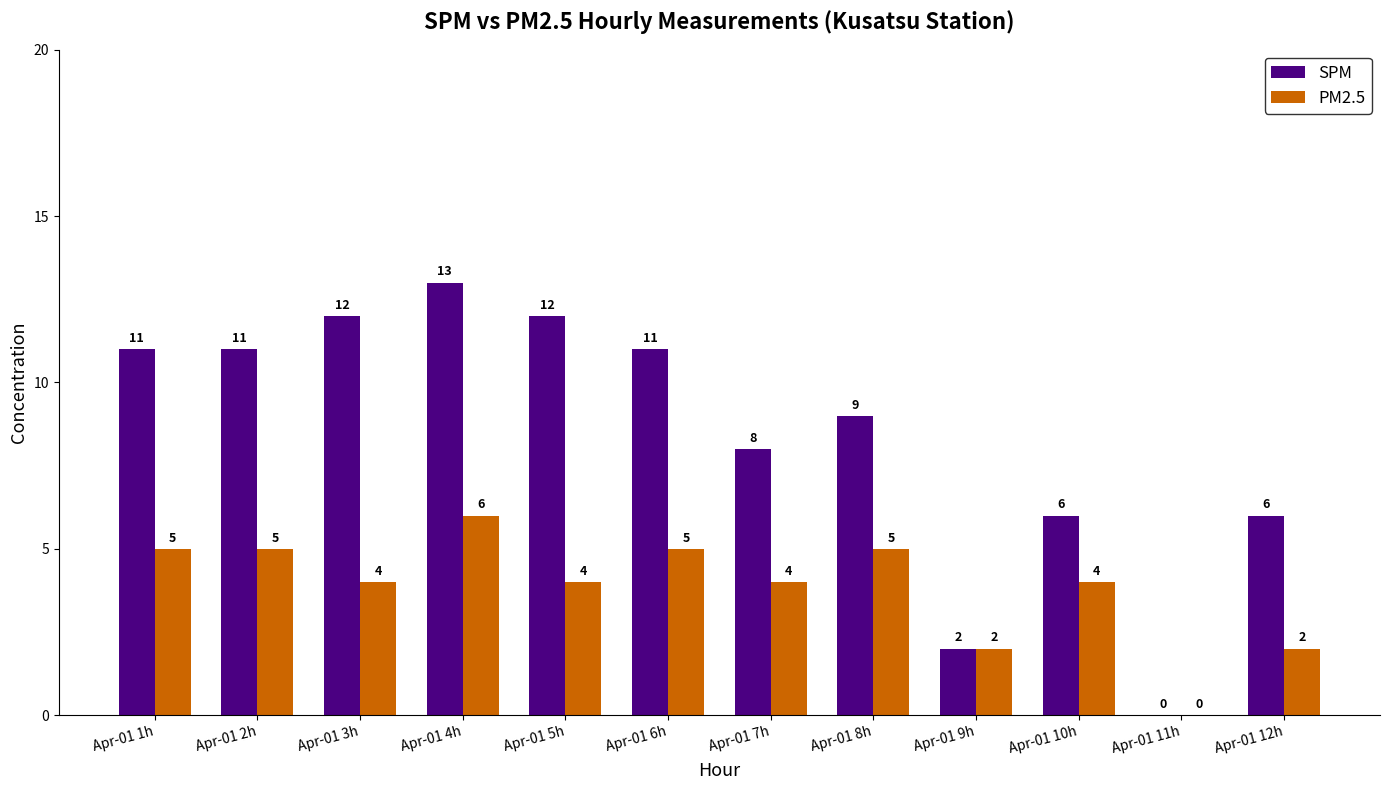

At which label does PM2.5 first exceed 4?

Apr-01 1h